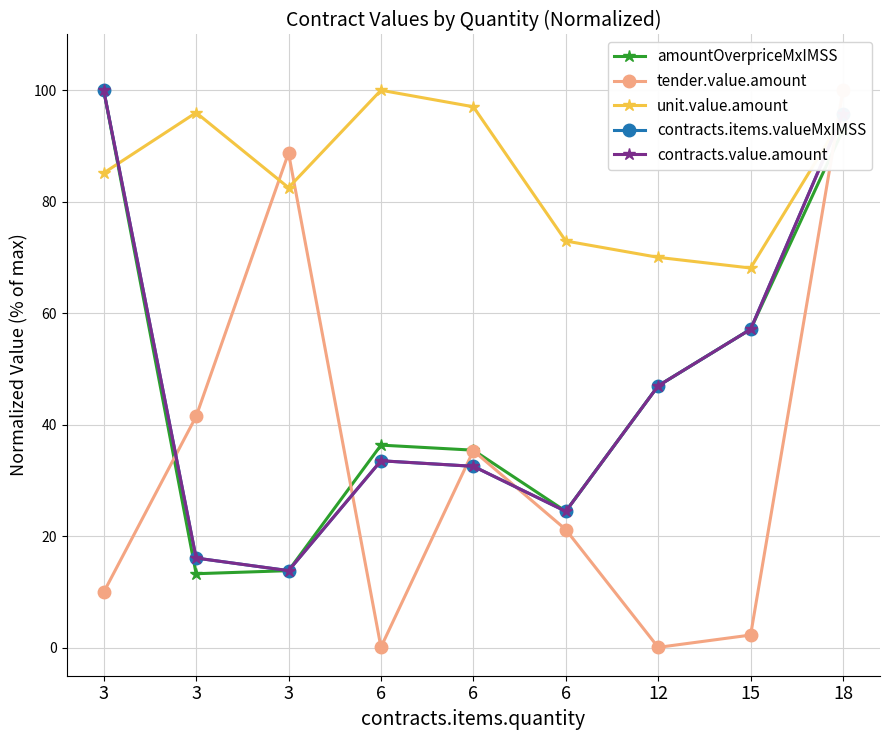

The value of tender.value.amount at 18 is 143.6. True or false?

False